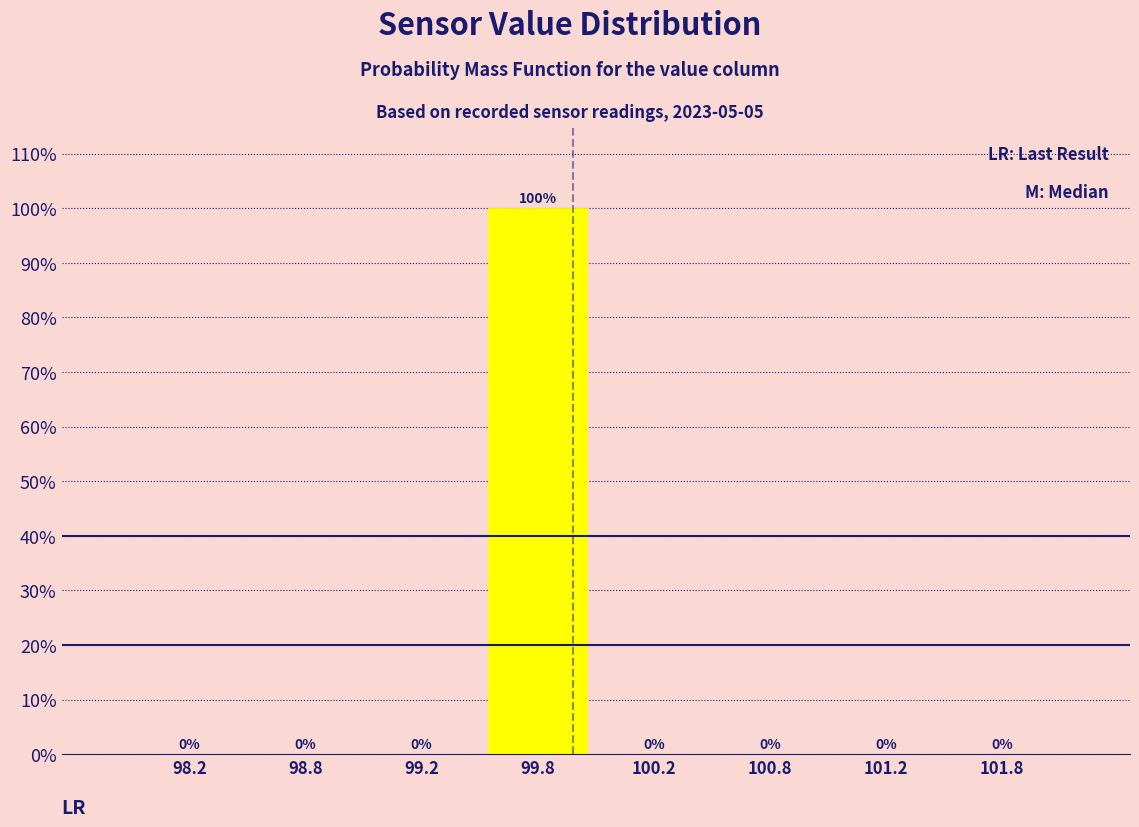

What is the change in value from 99.8 to 101.2?

-100